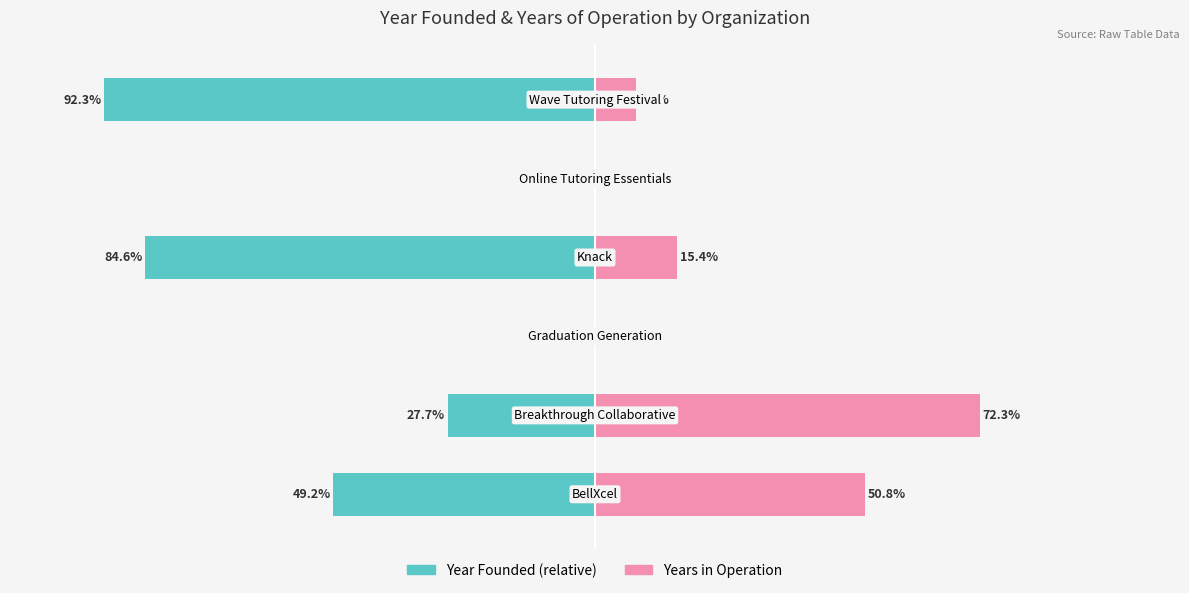

Is it true that Years in Operation equals -49.9 at 4?

False